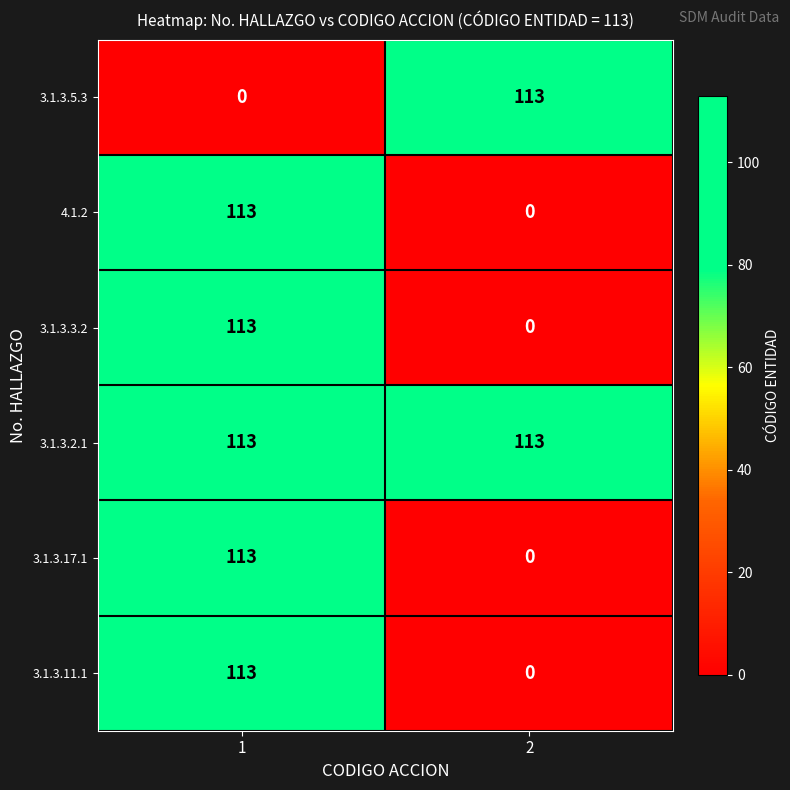

What is the total value across all series at 1?

565